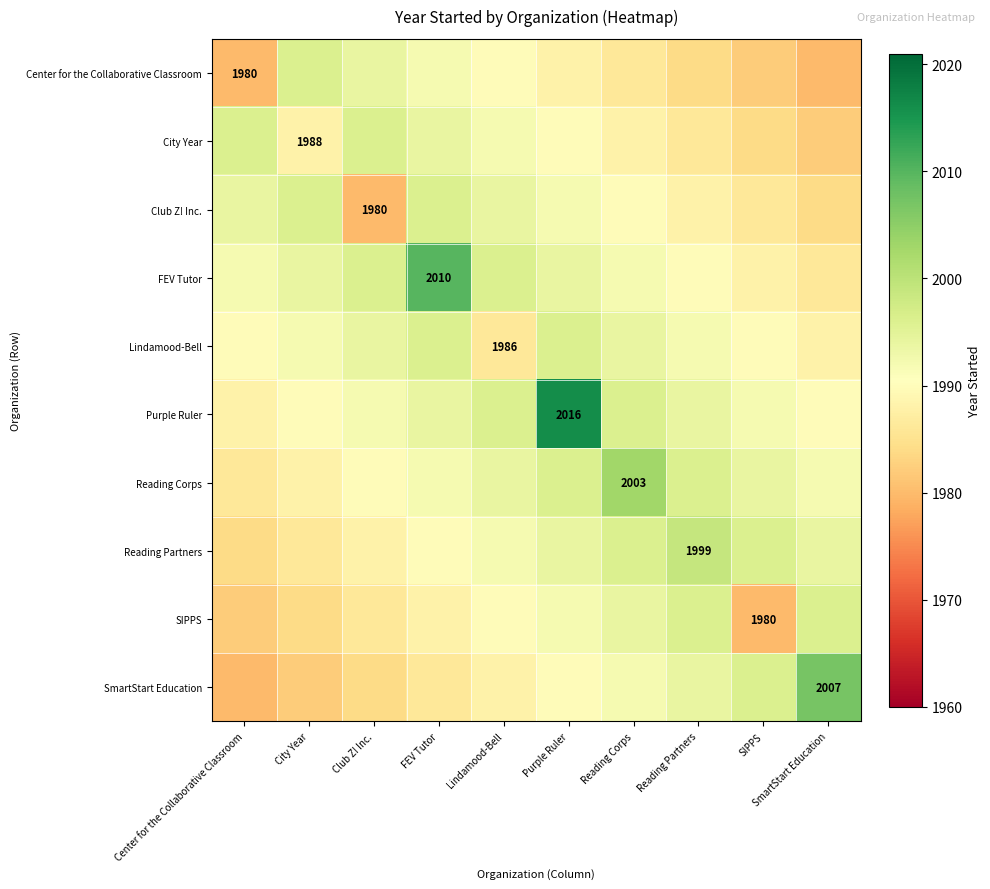

How many data points does each series have?

10